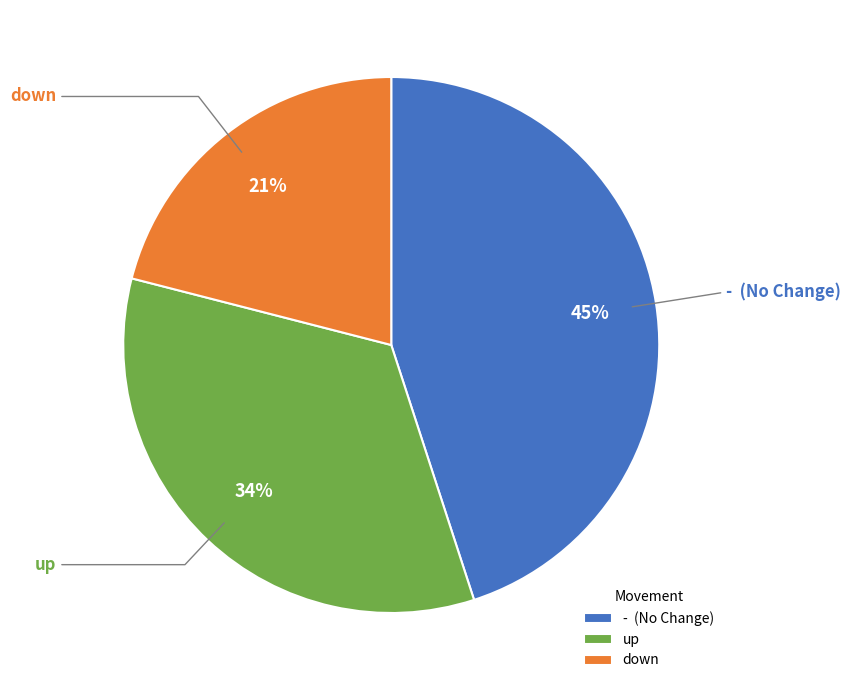

To the nearest percent, what is the average slice percentage?

33%